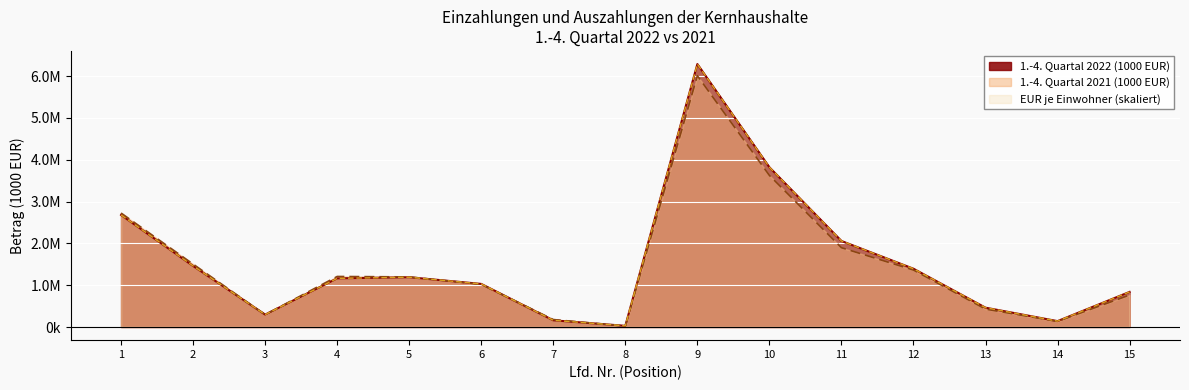

Which series ends up on top after the final intersection of 1.-4. Quartal 2022 (1000 EUR) and 1.-4. Quartal 2021 (1000 EUR)?

1.-4. Quartal 2022 (1000 EUR)